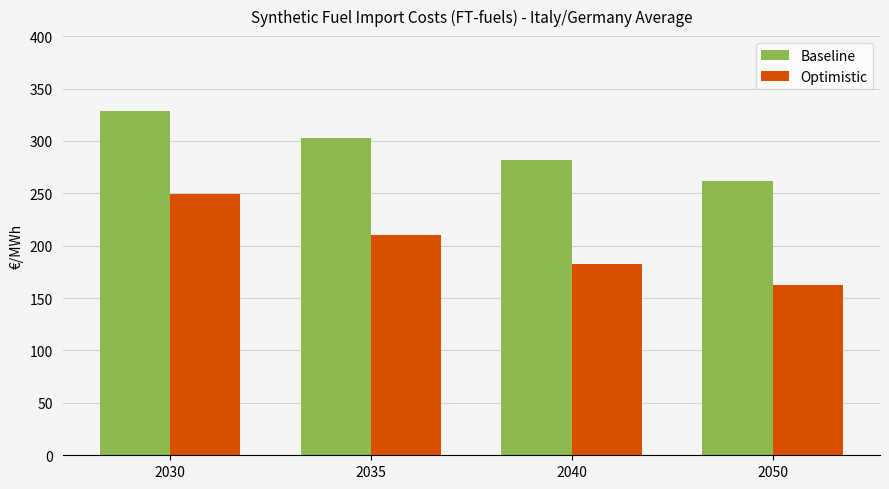

At which category is the sum across all series the highest?

2030